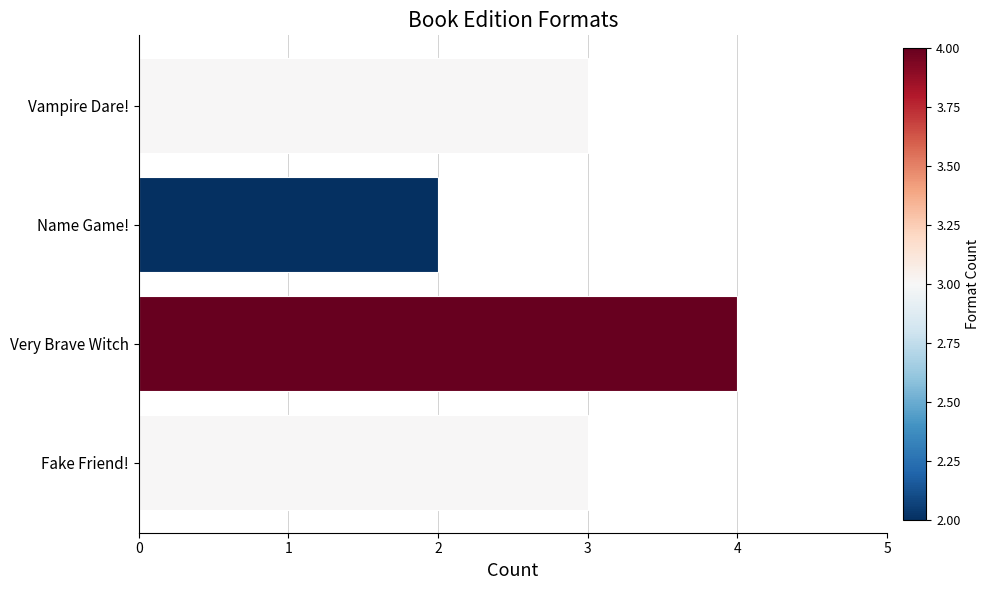

The chart shows a value of 2 at Fake Friend!. True or false?

False